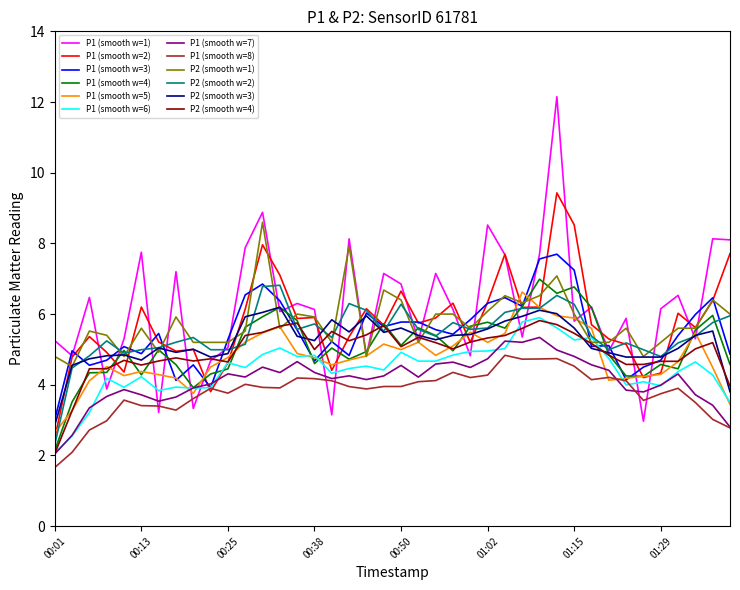

Which series has the widest spread of values?

P1 (smooth w=1)